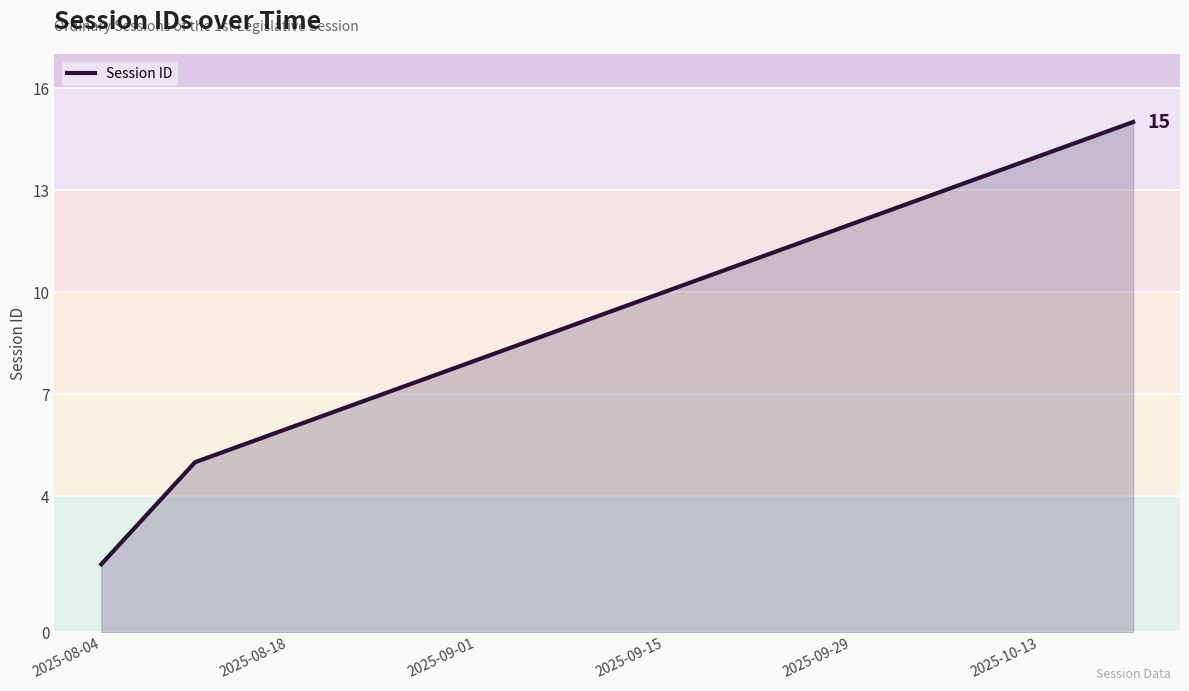

What is the maximum value shown in the chart?

15